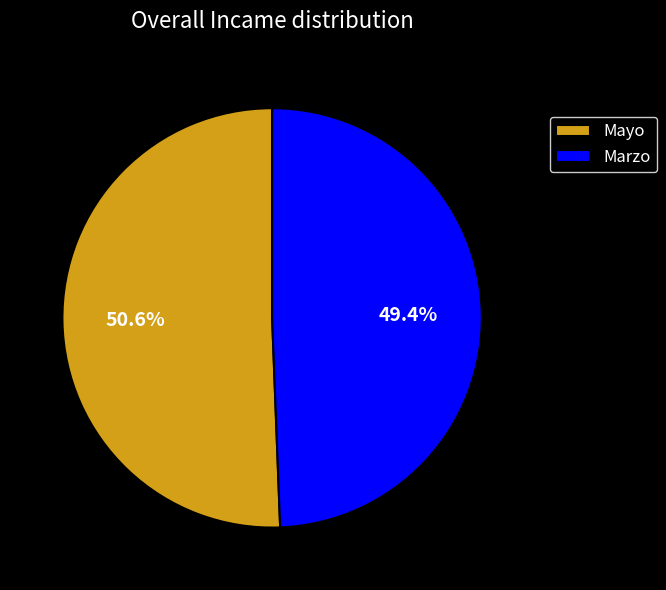

Between Mayo and Marzo, which is larger?

Mayo